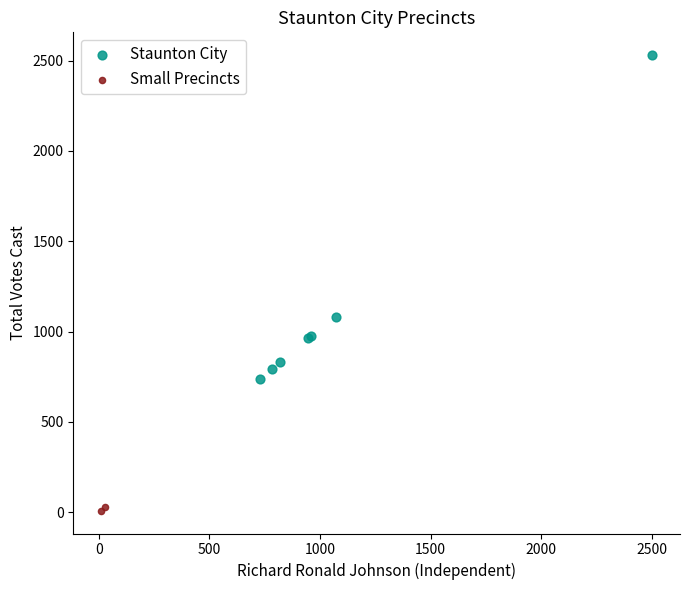

What are all the series names shown in the legend?

Staunton City, Small Precincts